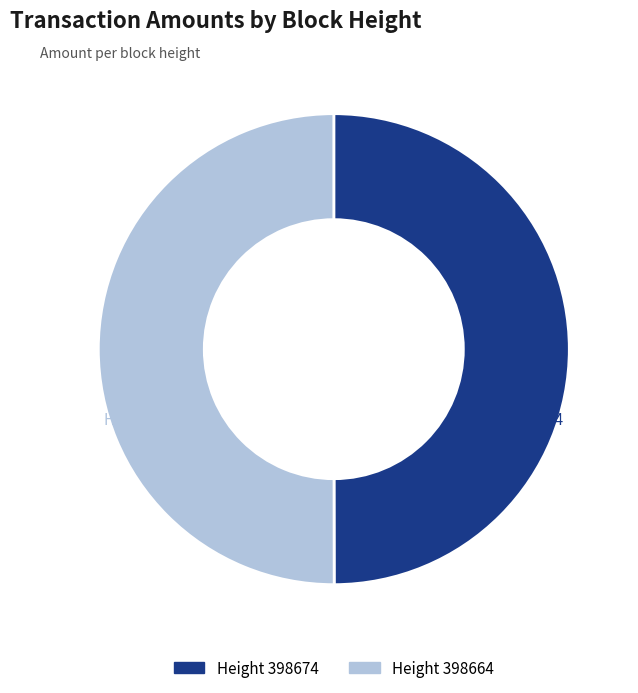

To the nearest percent, what is the average slice percentage?

50%